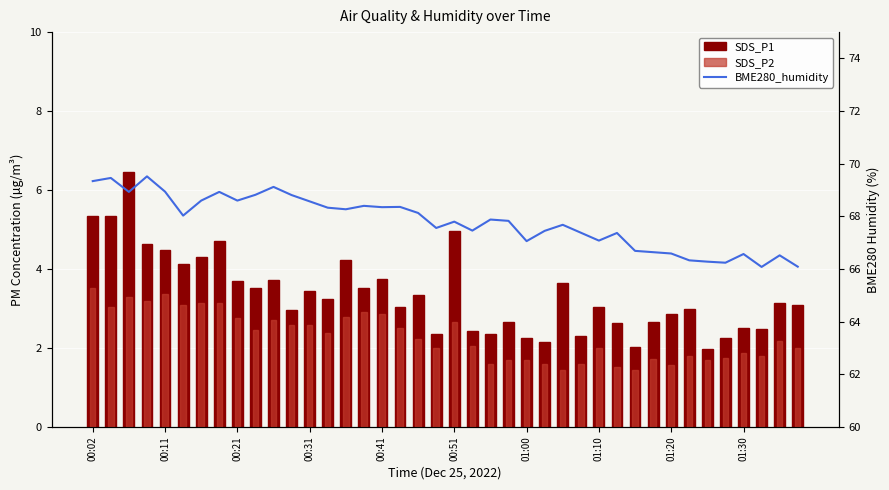

What are all the series names shown in the legend?

SDS_P1, SDS_P2, BME280_humidity